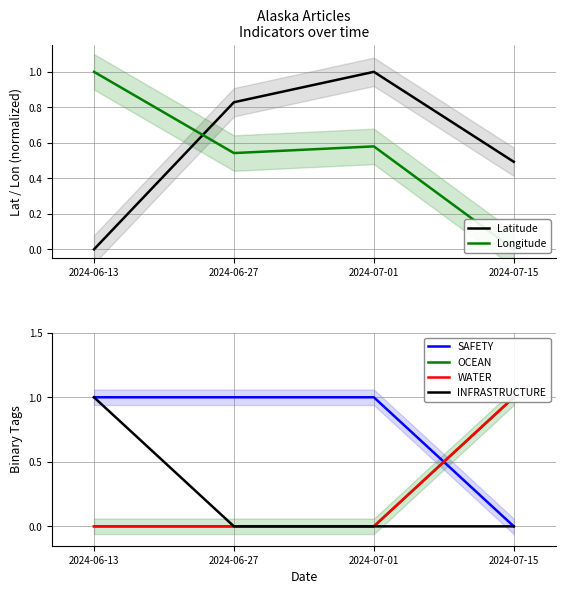

Where is the first local minimum for Longitude?

2024-06-27